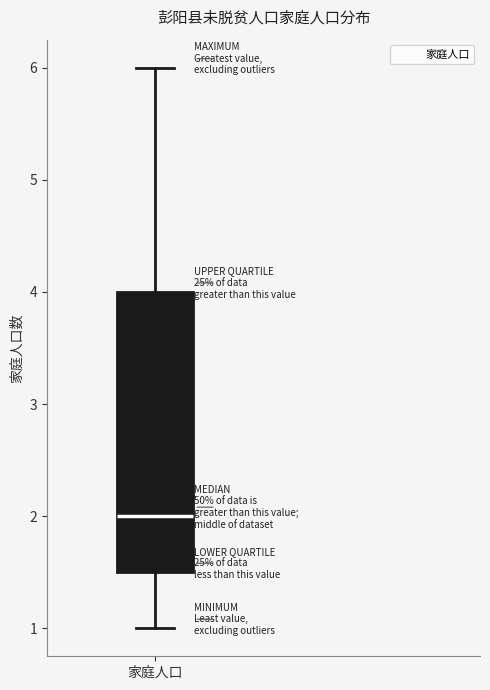

Read this box plot against the y-axis: the position of the median line, the range covered by the box, and the ends of both whiskers. The values are not printed on the chart, so give them approximately, as read against the axis.

median 2.0, box 1.5 to 4.0, whiskers 1.0 to 6.0